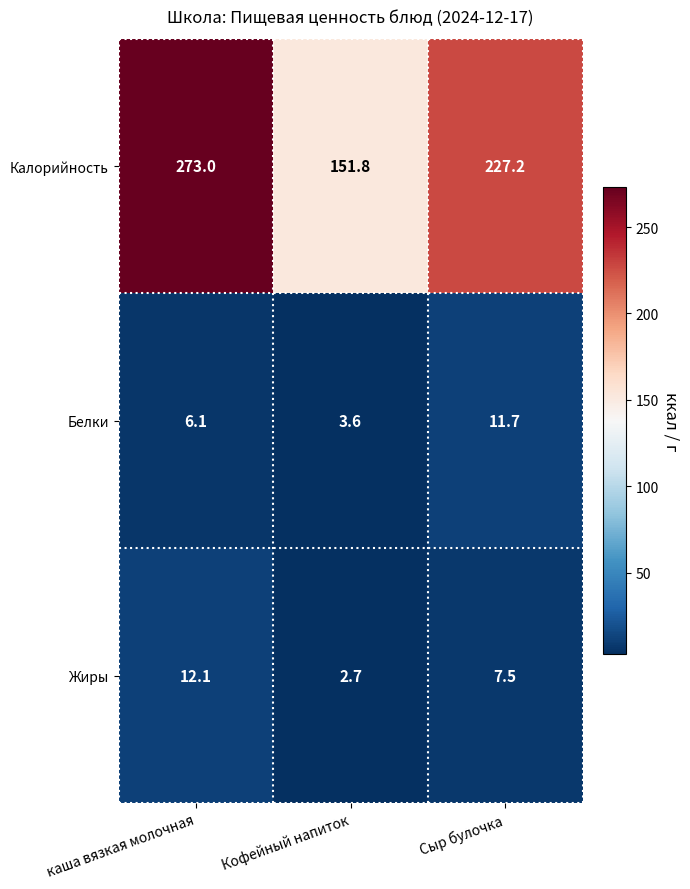

What is the greatest value displayed?

273.0